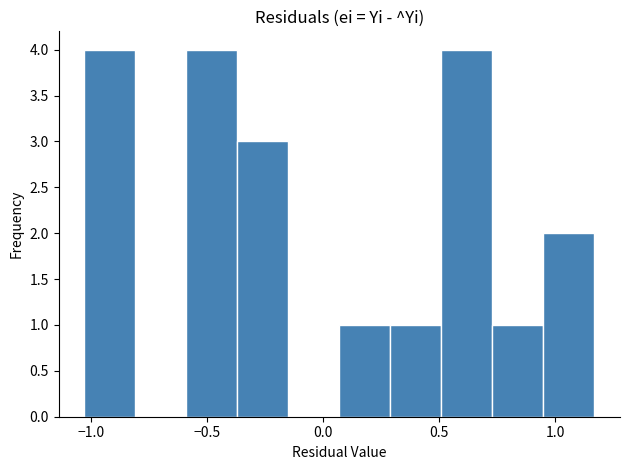

Reading left to right, list every bar in this chart as the range it spans on the x-axis followed by its height. Neither the bar edges nor the heights are printed on the chart, so give them approximately, as read against the axes.

-1.05 to -0.80: 4
-0.80 to -0.60: 0
-0.60 to -0.35: 4
-0.35 to -0.15: 3
-0.15 to 0.05: 0
0.05 to 0.30: 1
0.30 to 0.50: 1
0.50 to 0.75: 4
0.75 to 0.95: 1
0.95 to 1.15: 2